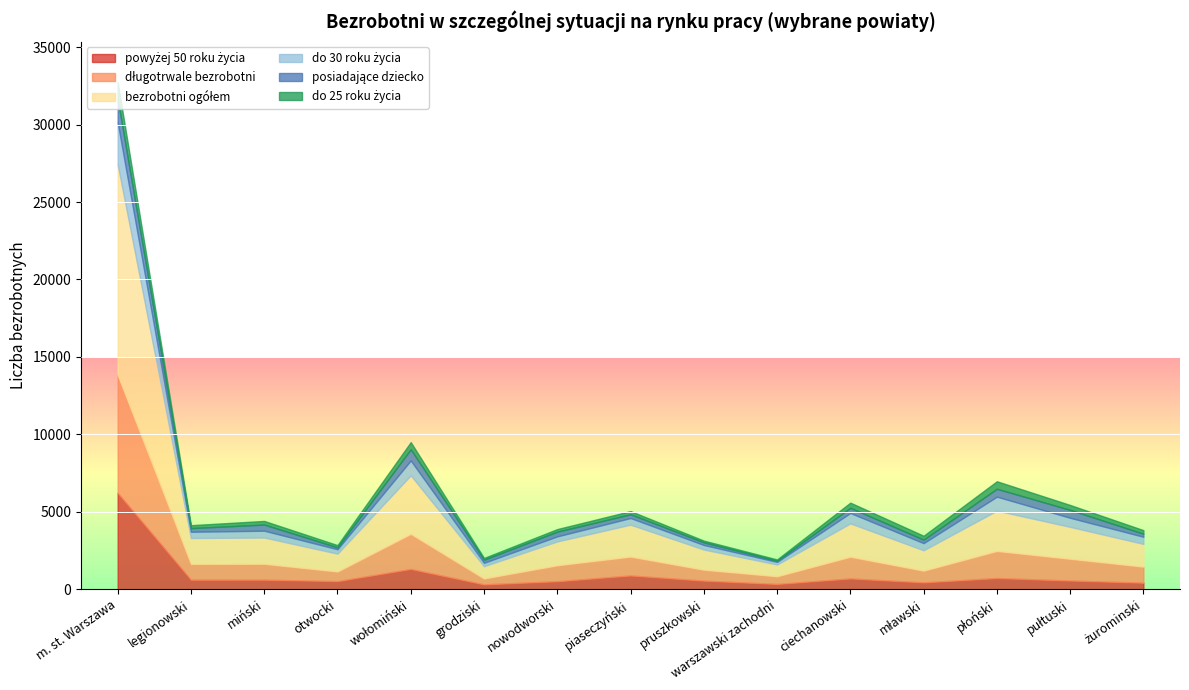

What is the difference between the maximum and minimum values in the do 25 roku życia series?

994